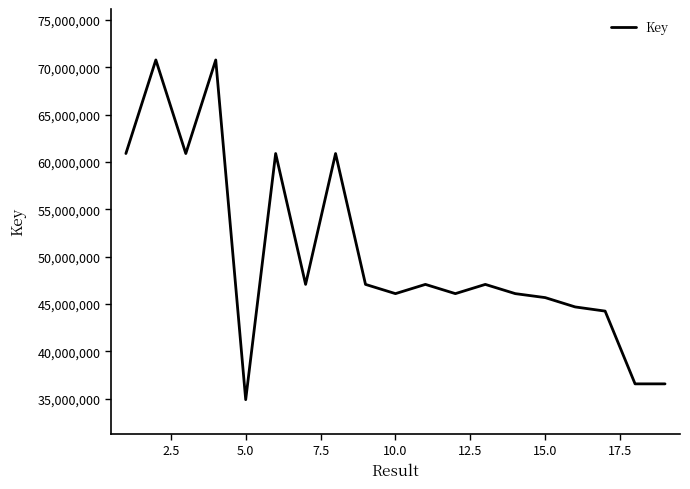

What is the maximum value shown in the chart?

70786209